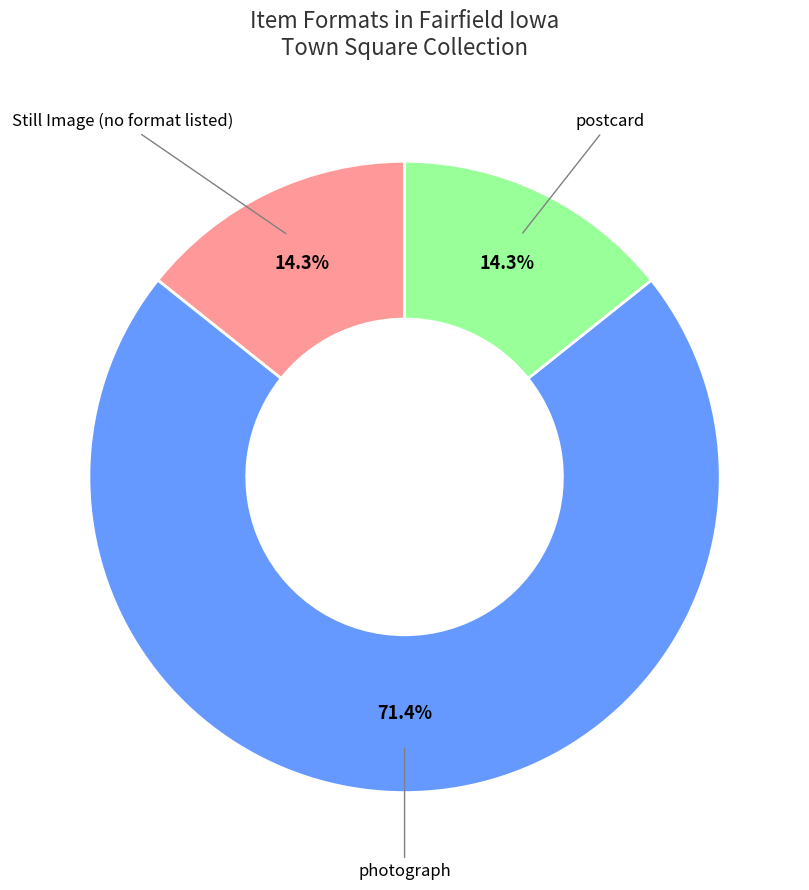

Between photograph and postcard, which is larger?

photograph